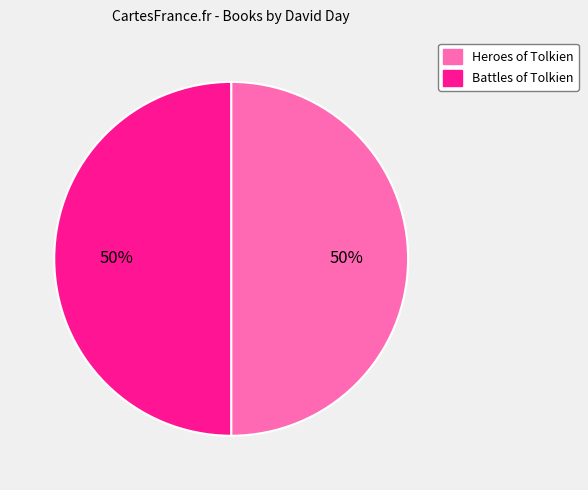

Is it true that Battles of Tolkien is 50% of the pie?

True